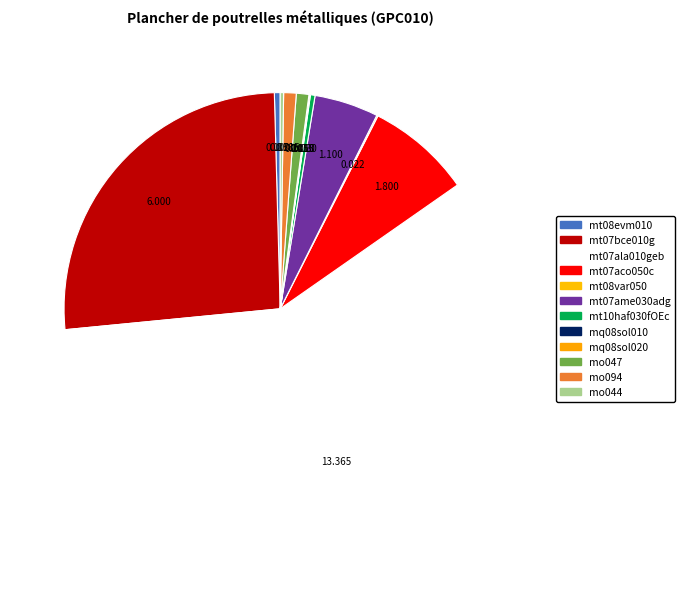

To the nearest percent, what is the difference between the largest and smallest slice percentages?

58%